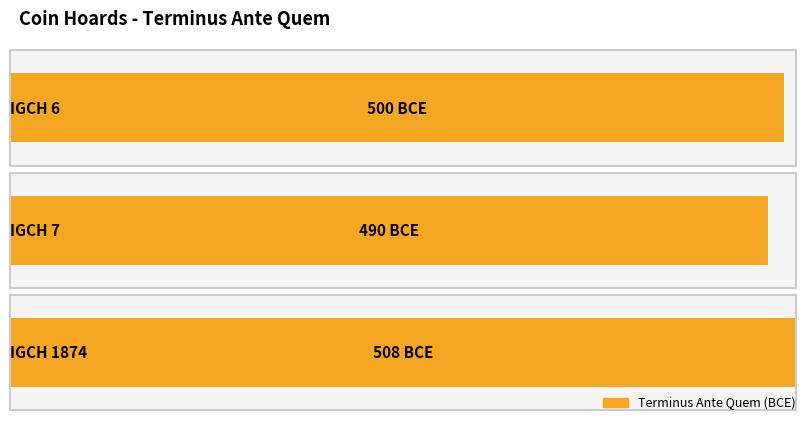

Does the chart contain stacked bars?

No